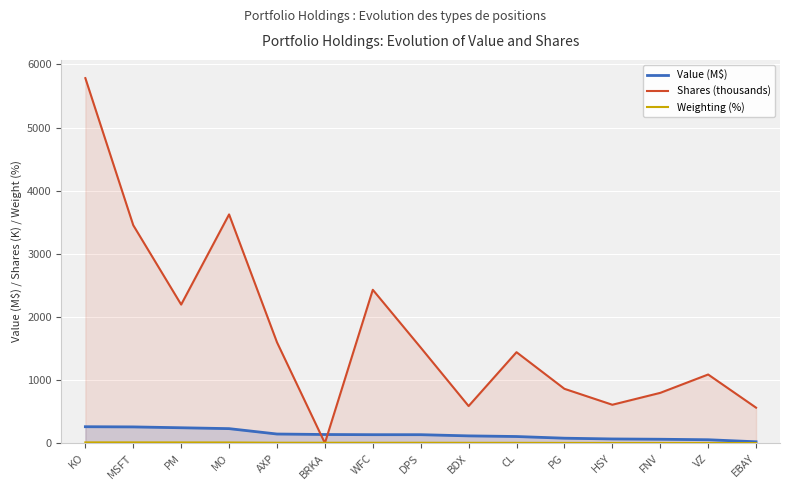

Rank the series by their maximum value, from highest to lowest.

Shares (thousands), Value (M$), Weighting (%)